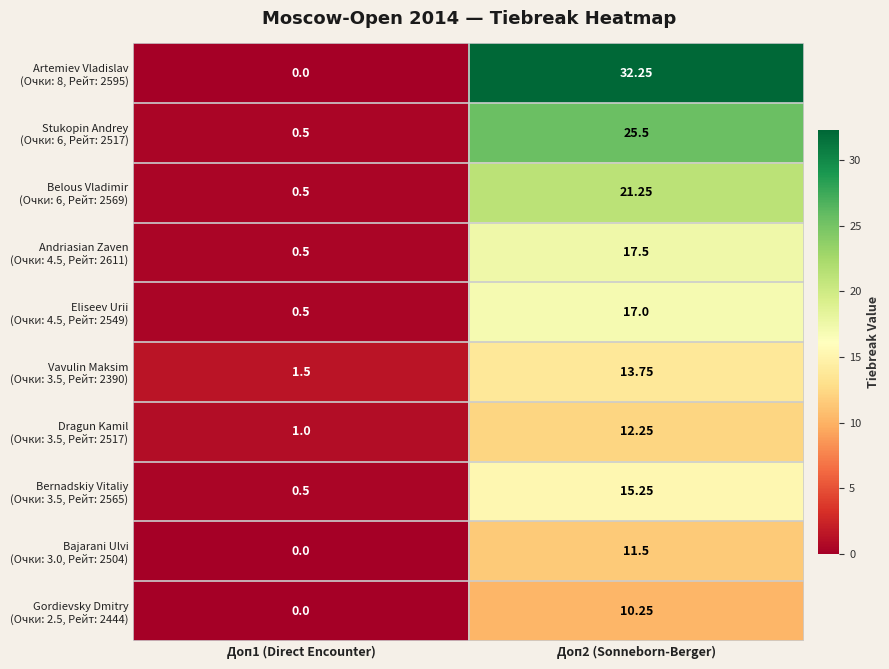

List the series in order of their peak value, lowest first.

Gordievsky Dmitry (Очки: 2.5, Рейт: 2444), Bajarani Ulvi (Очки: 3.0, Рейт: 2504), Dragun Kamil (Очки: 3.5, Рейт: 2517), Vavulin Maksim (Очки: 3.5, Рейт: 2390), Bernadskiy Vitaliy (Очки: 3.5, Рейт: 2565), Eliseev Urii (Очки: 4.5, Рейт: 2549), Andriasian Zaven (Очки: 4.5, Рейт: 2611), Belous Vladimir (Очки: 6, Рейт: 2569), Stukopin Andrey (Очки: 6, Рейт: 2517), Artemiev Vladislav (Очки: 8, Рейт: 2595)